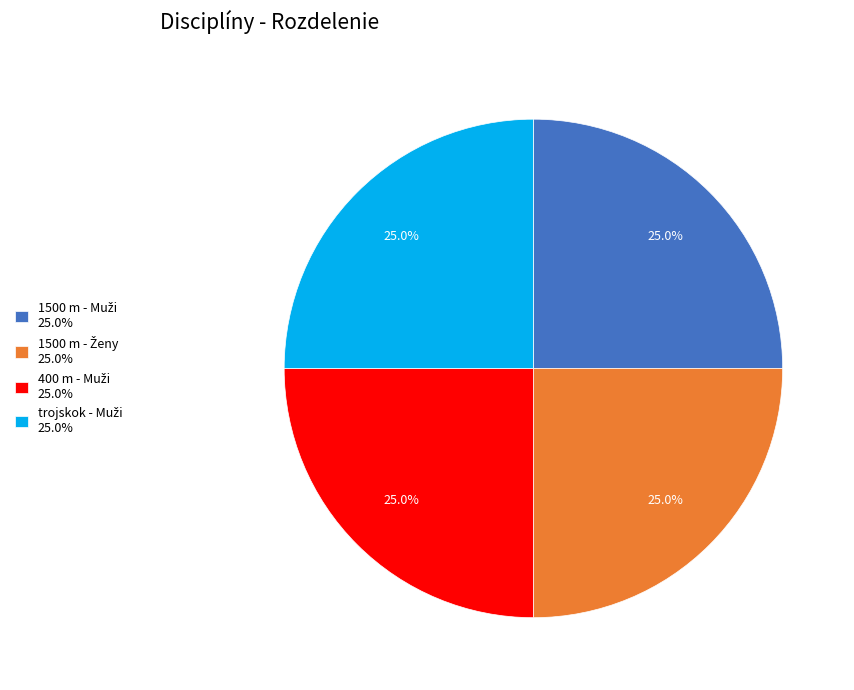

Is there any slice that represents more than half of the pie?

No